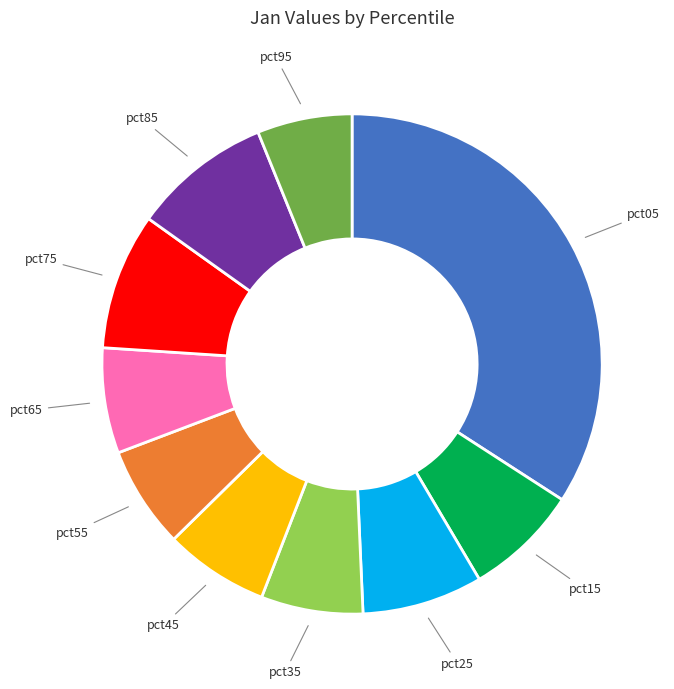

Combined, do pct45 and pct05 account for over 50%?

No